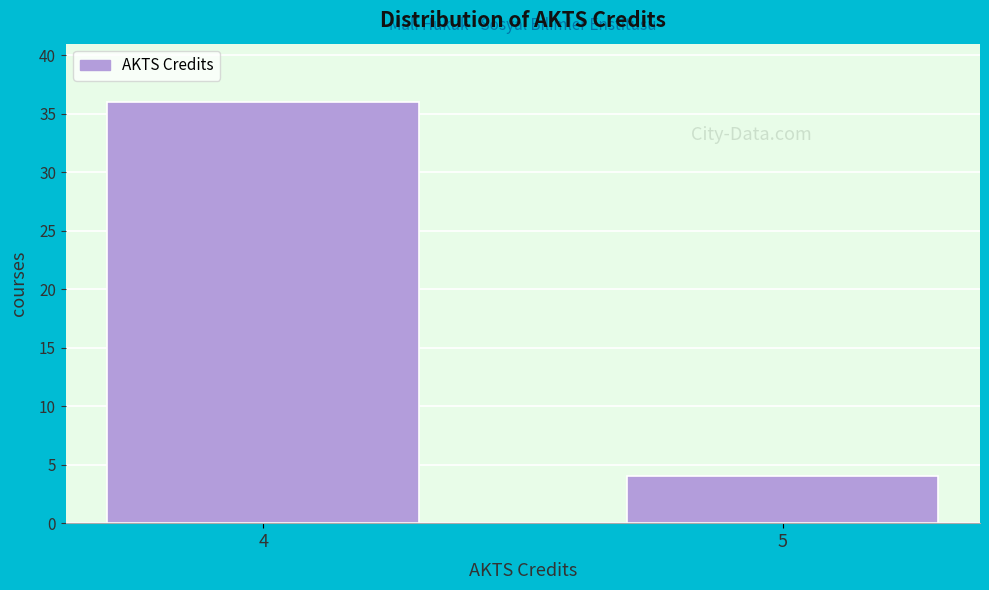

Reading left to right, what are all the values shown in this chart?

36	4